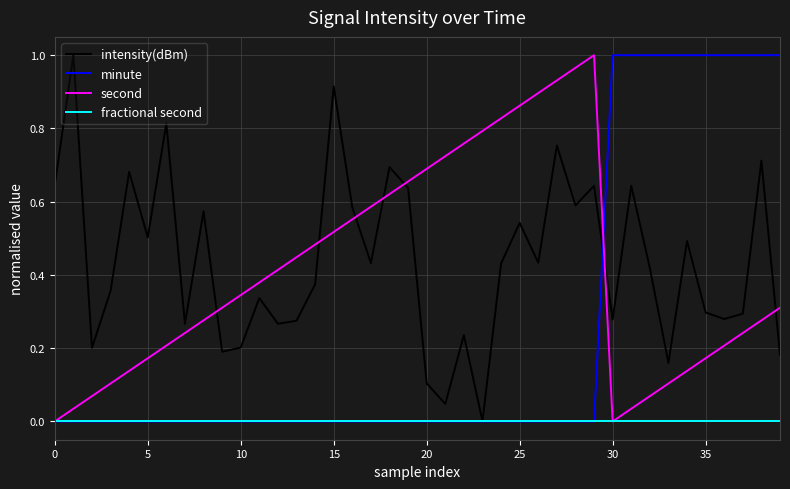

How many times do intensity(dBm) and second cross each other?

7